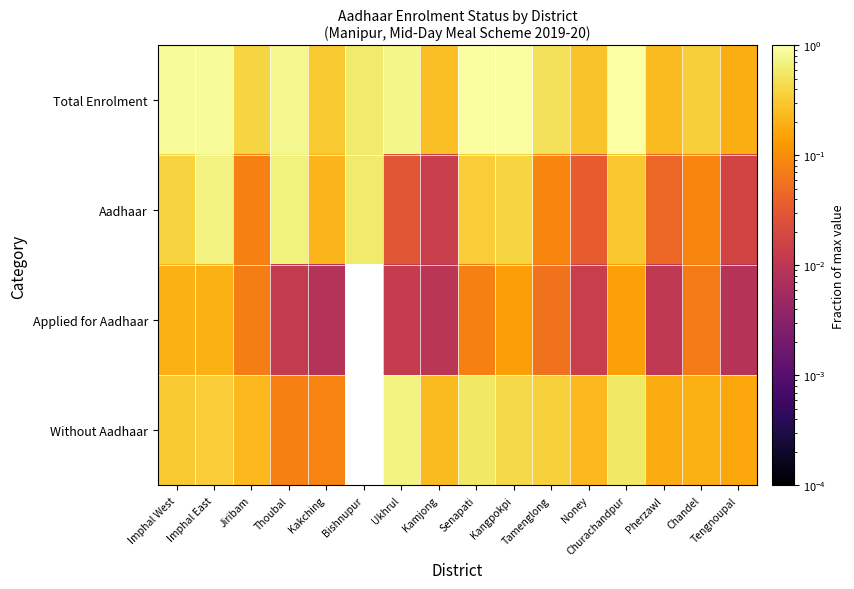

What is the total value across all series at Pherzawl?

0.5